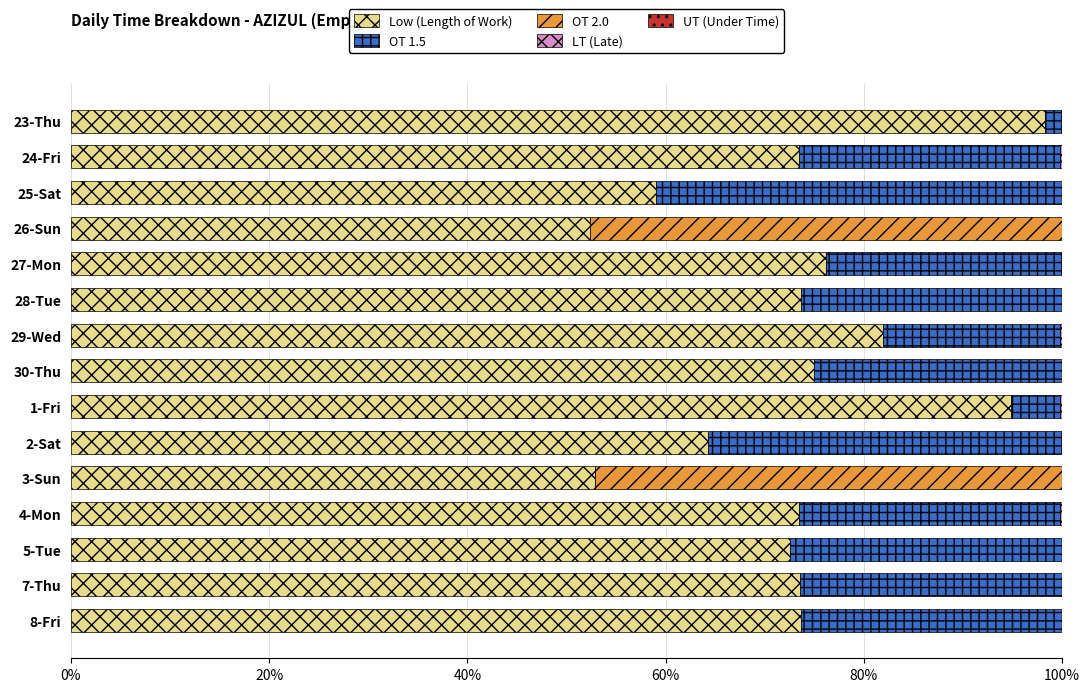

The Low (Length of Work) series shows 52.4 at 26-Sun. True or false?

True